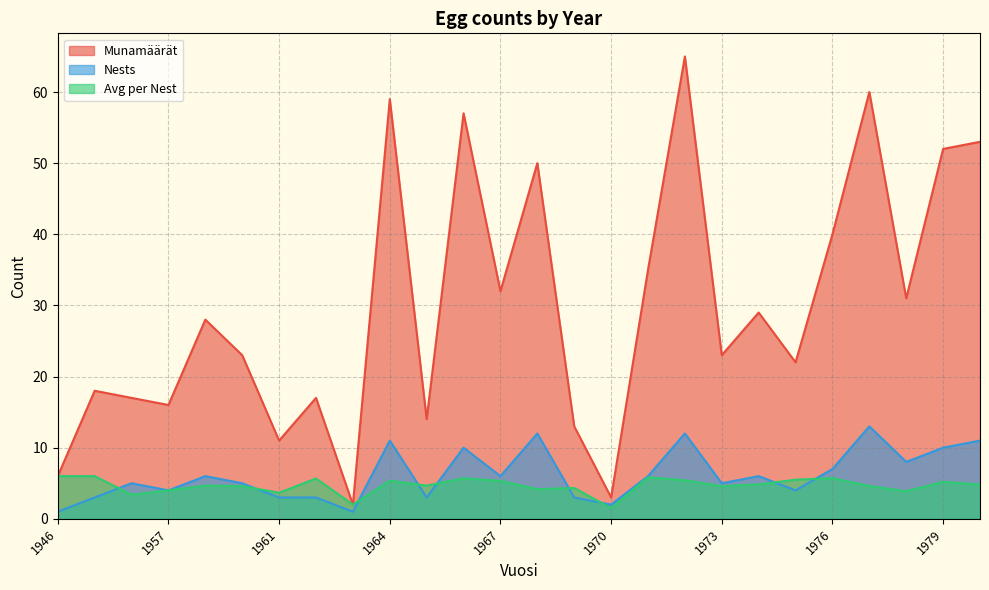

True or false: Nests has more than 0 points higher than both neighbors.

True